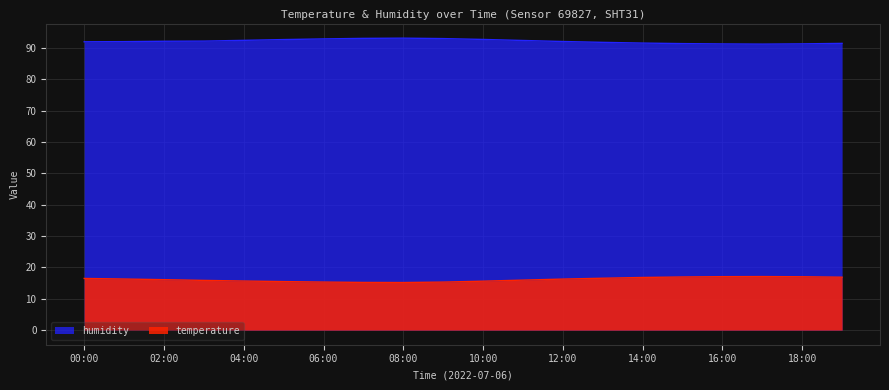

What is the value of the humidity point at the 20th from the left?

91.5